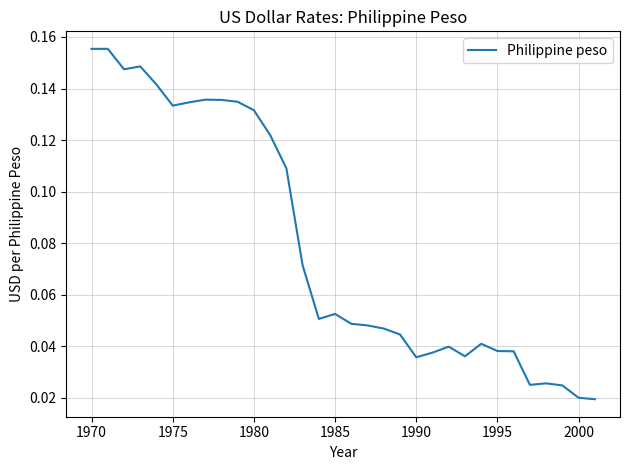

What is the difference between the maximum and minimum values?

0.1